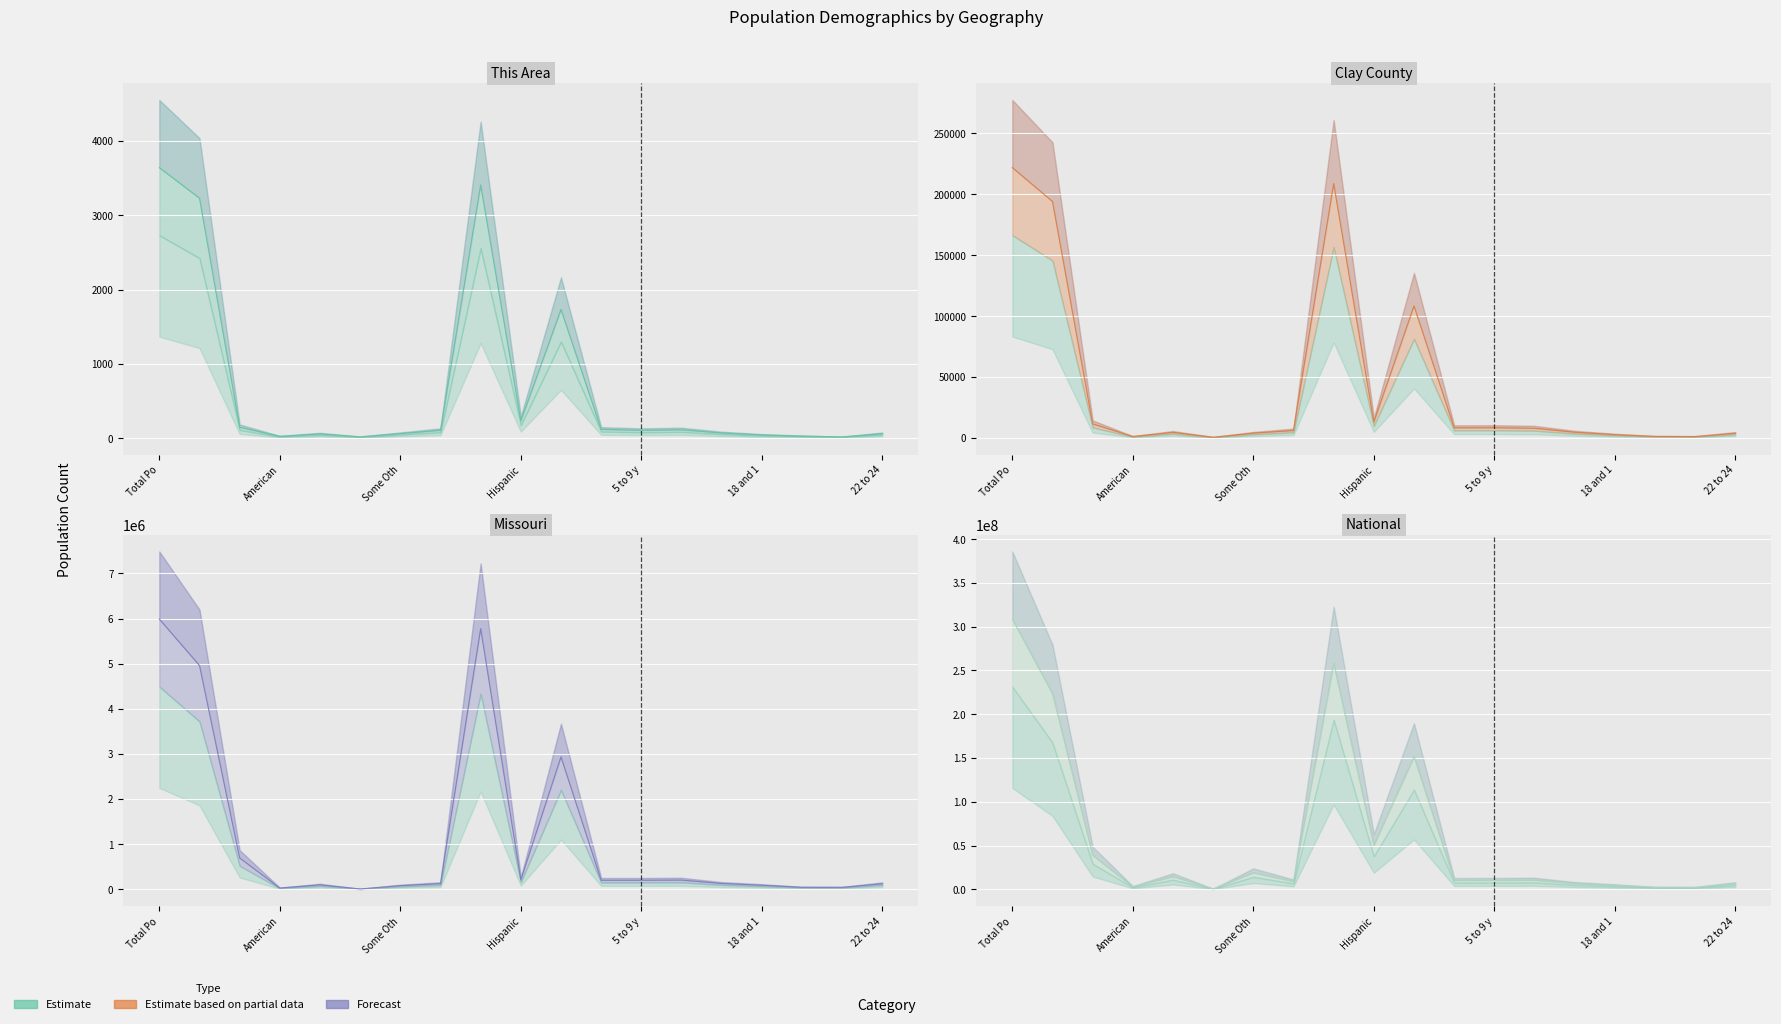

Which series has the widest spread of values?

National